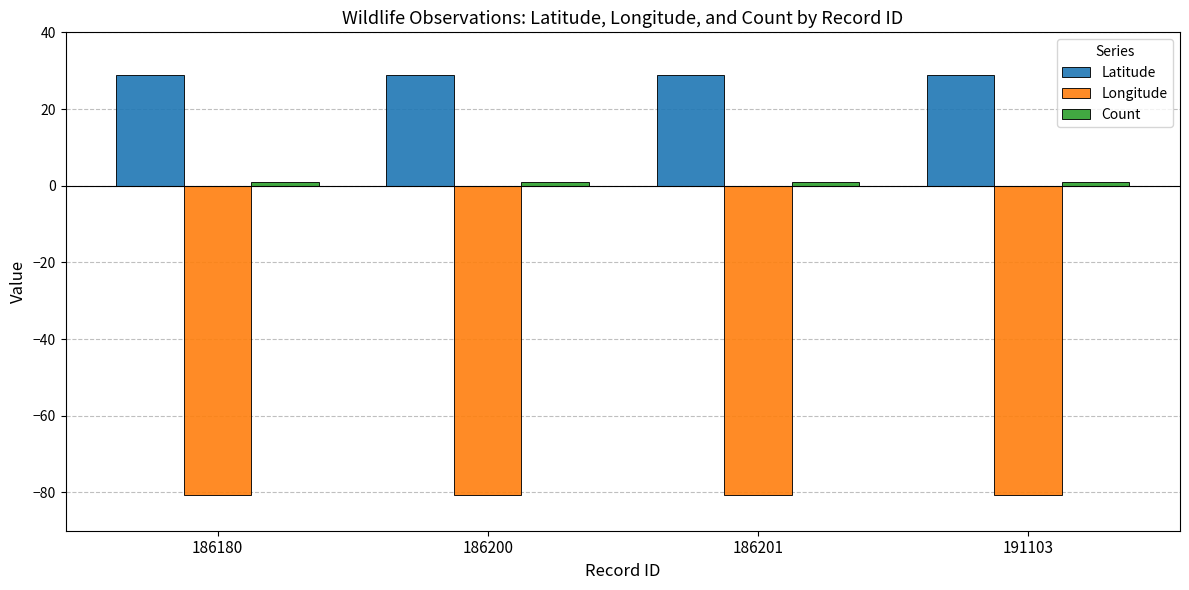

Which series has the largest total across all categories?

Latitude